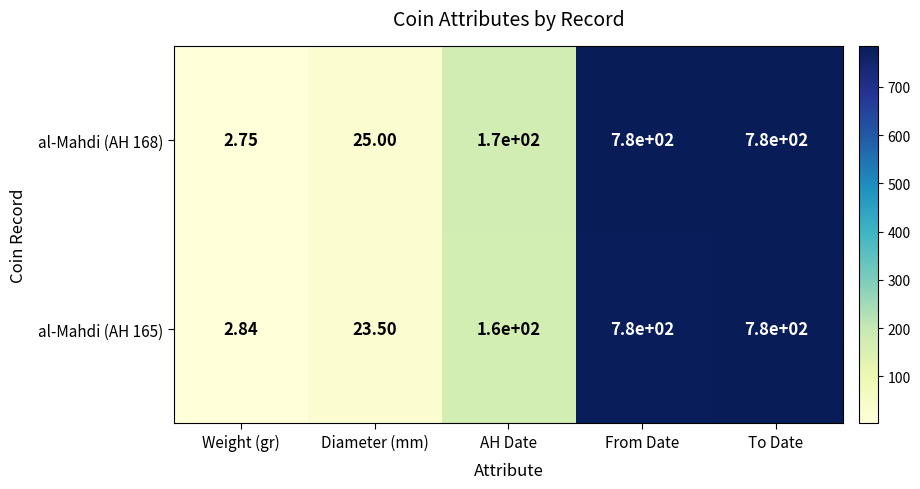

Count the number of data series in this chart.

2